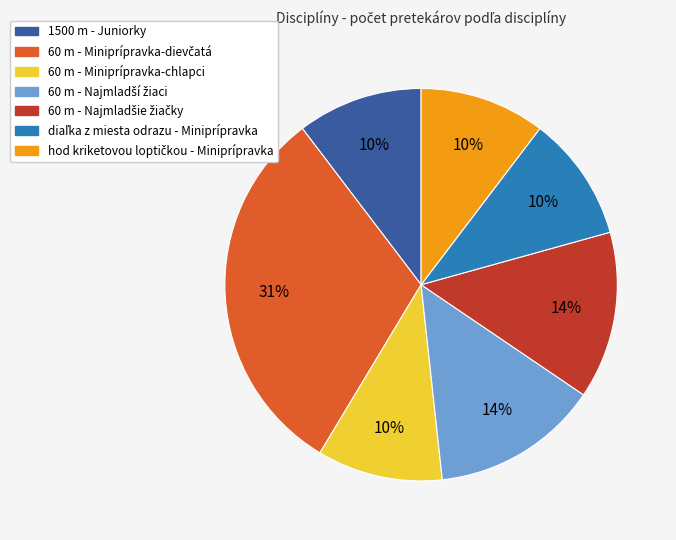

What percentage is the 1500 m - Juniorky slice, to the nearest percent?

10%